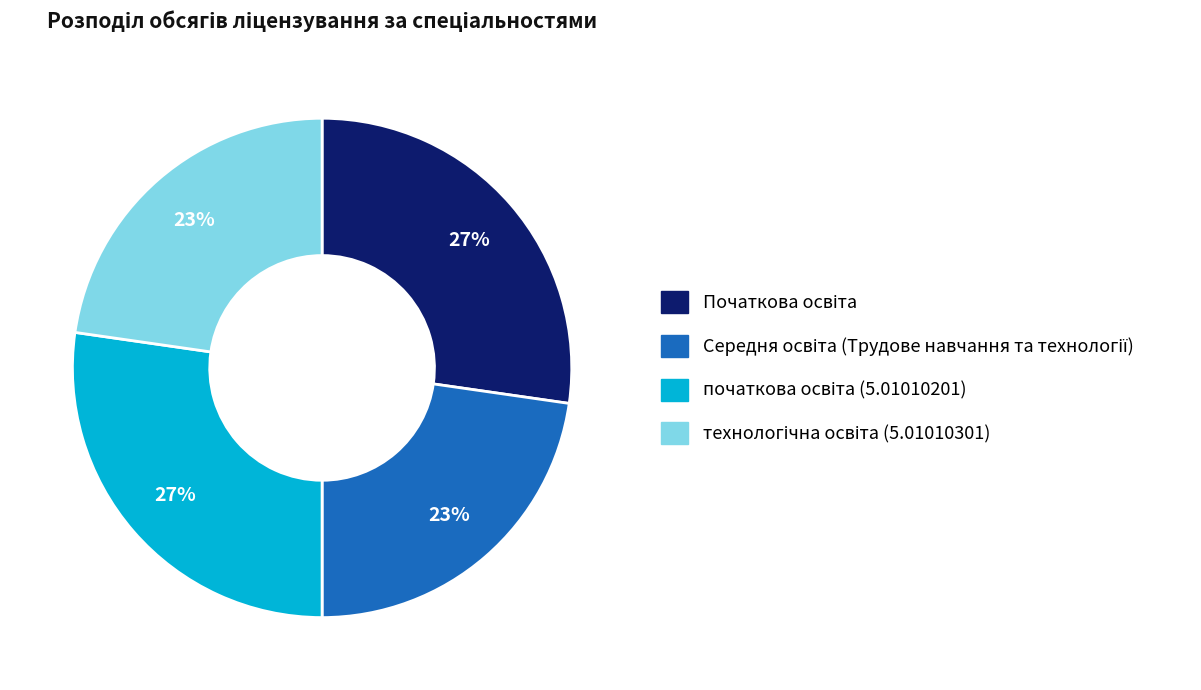

Is there any slice that represents more than half of the pie?

No